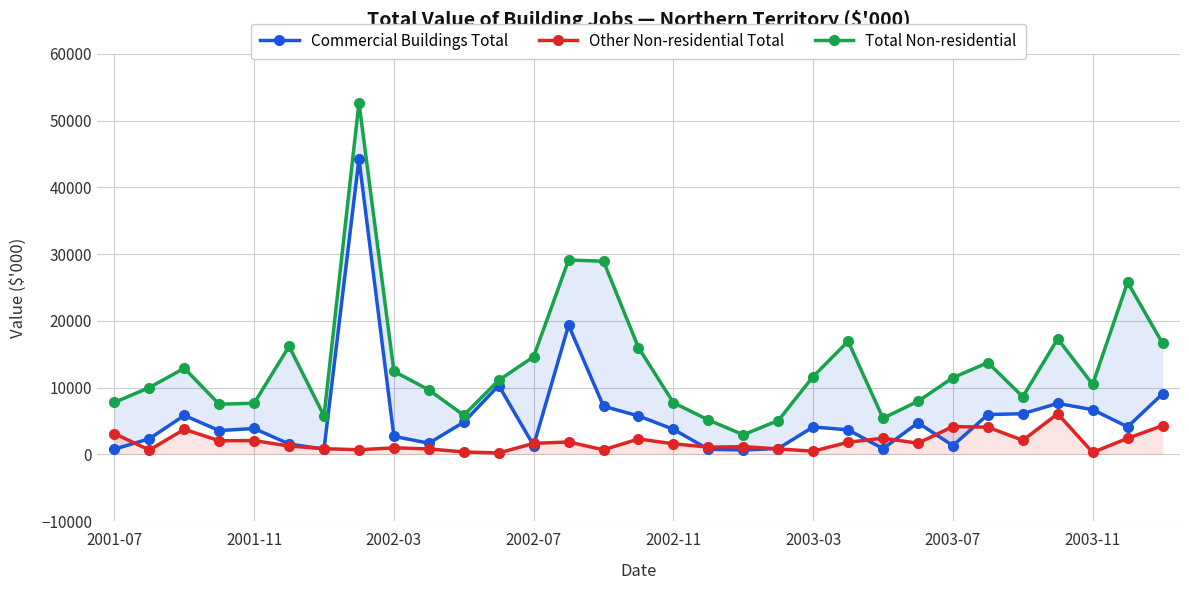

The value of Total Non-residential at 30 is 16625. True or false?

True